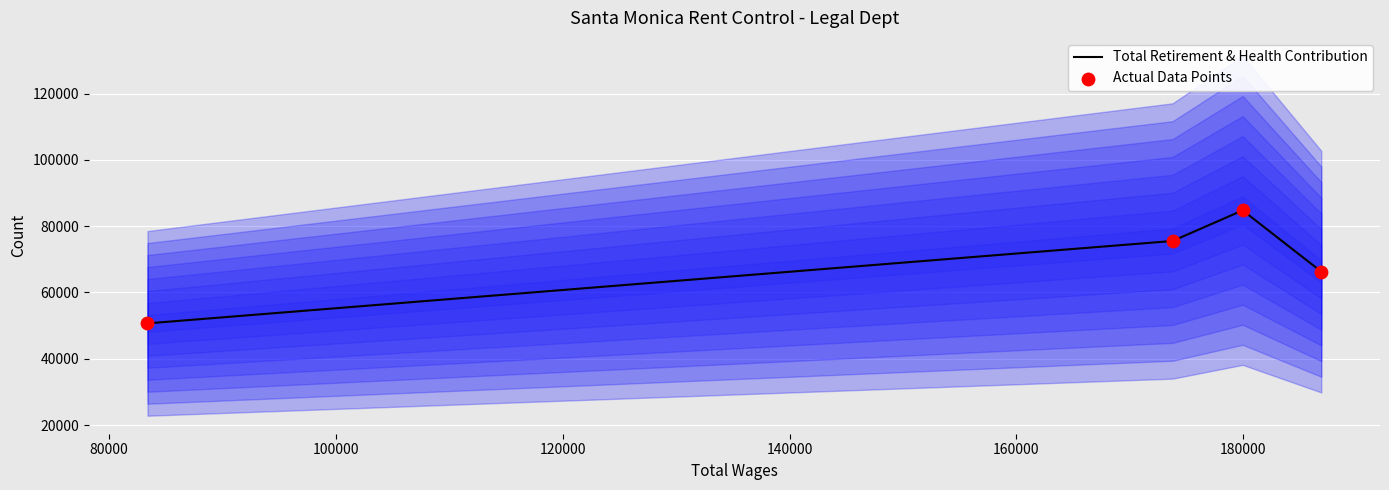

Which series contains the highest Y value?

Total Retirement & Health Contribution